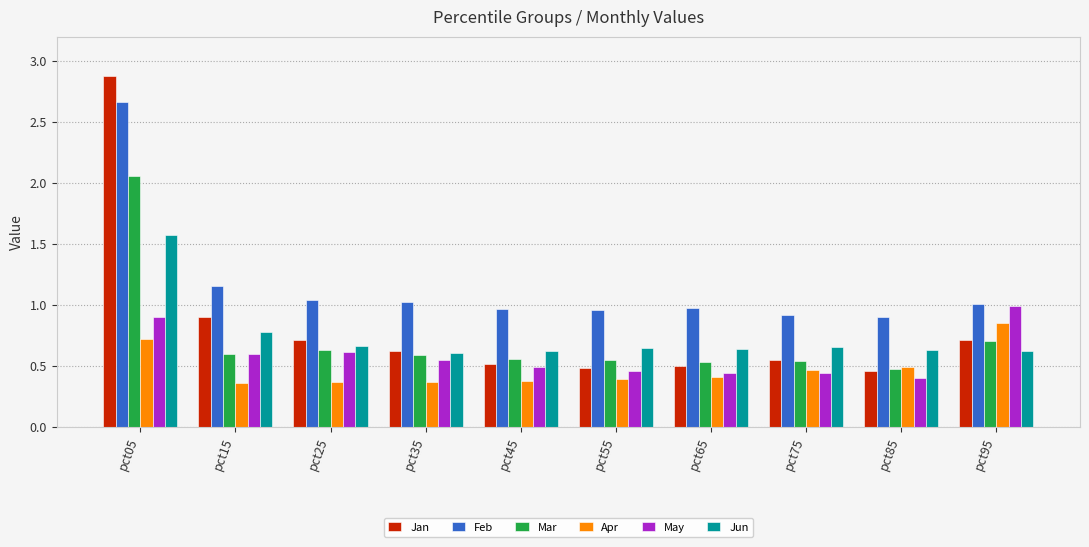

Which series changed the most between pct75 and pct95?

May